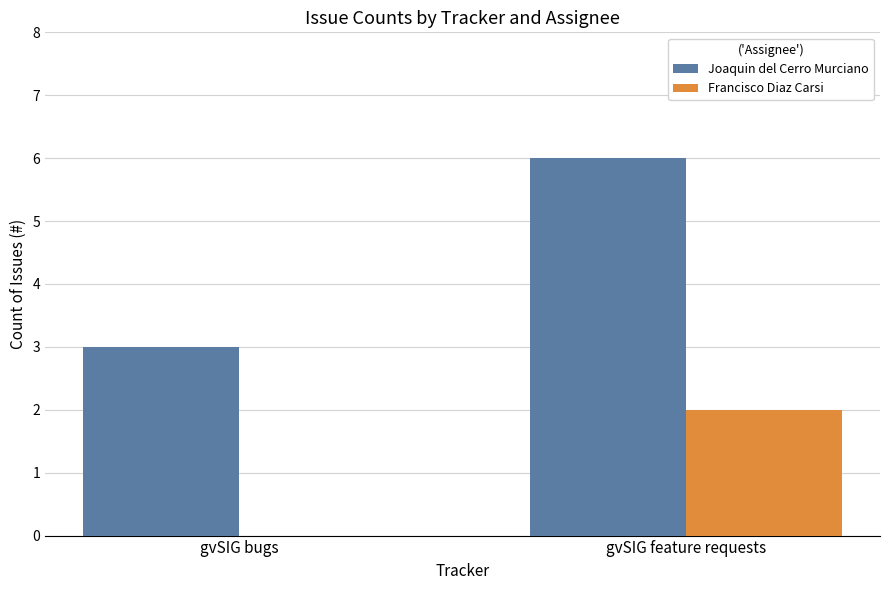

Is the value of Francisco Diaz Carsi at gvSIG bugs greater than the value of Joaquin del Cerro Murciano at gvSIG bugs?

No